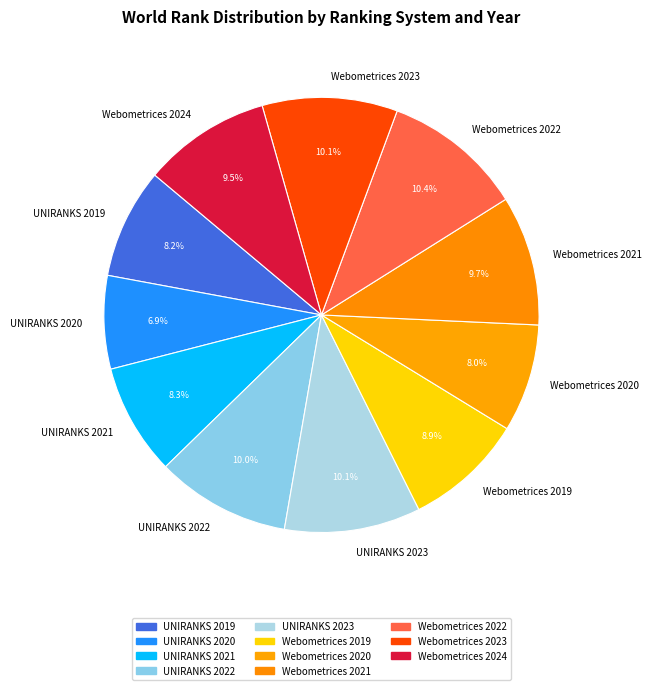

To the nearest percent, what is the difference between the largest and smallest slice percentages?

3%